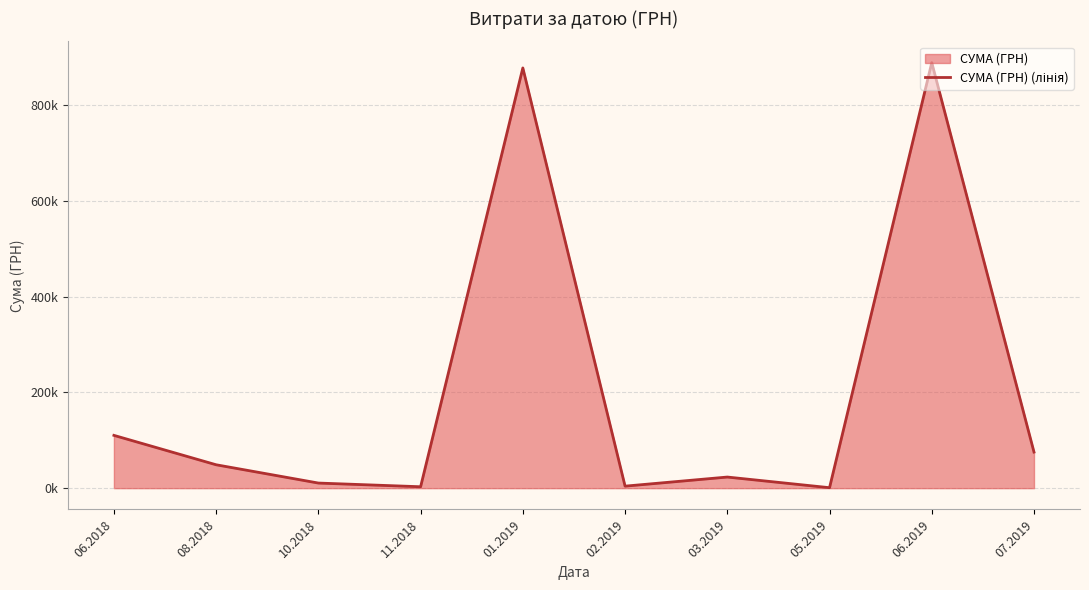

Between 07.2019 and 02.2019, which is larger?

07.2019